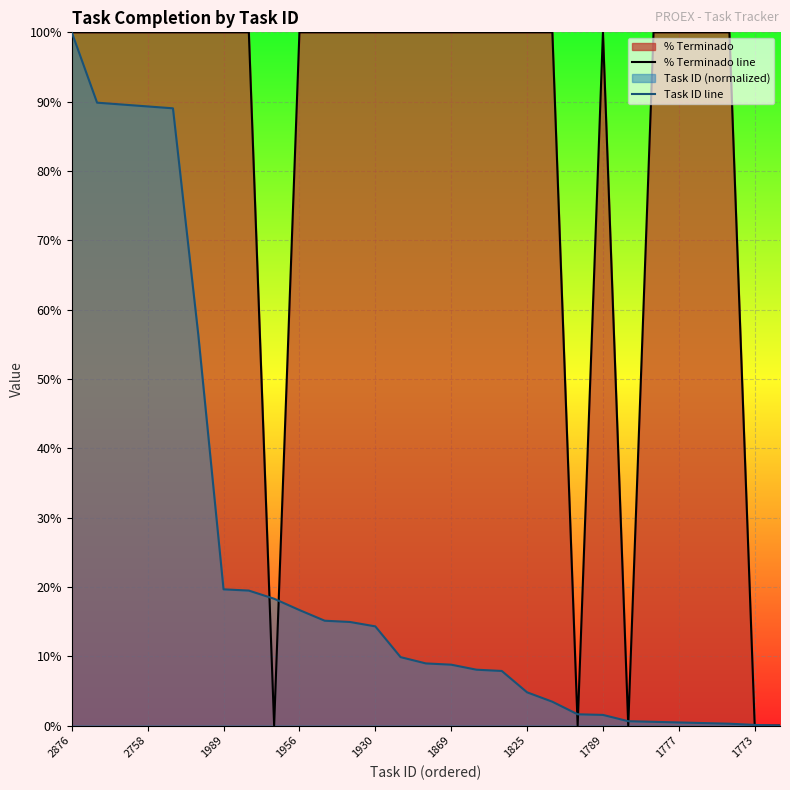

At which category is the sum across all series the highest?

2876